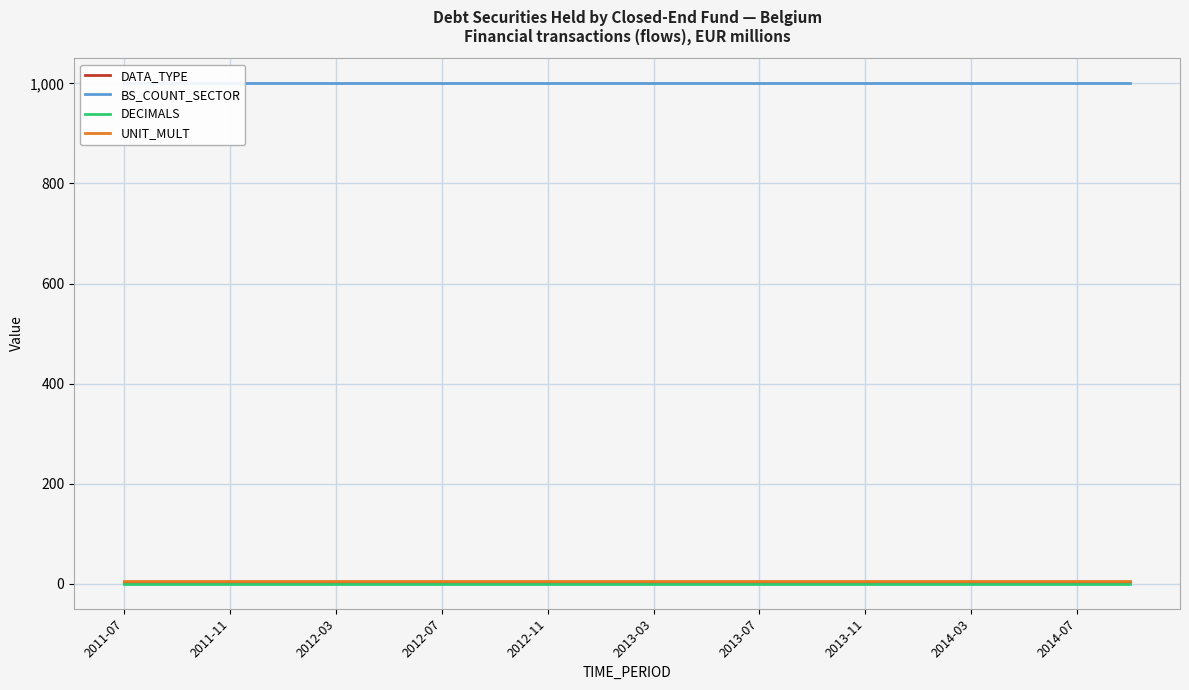

The value of DECIMALS at 2013-11 is 0. True or false?

True